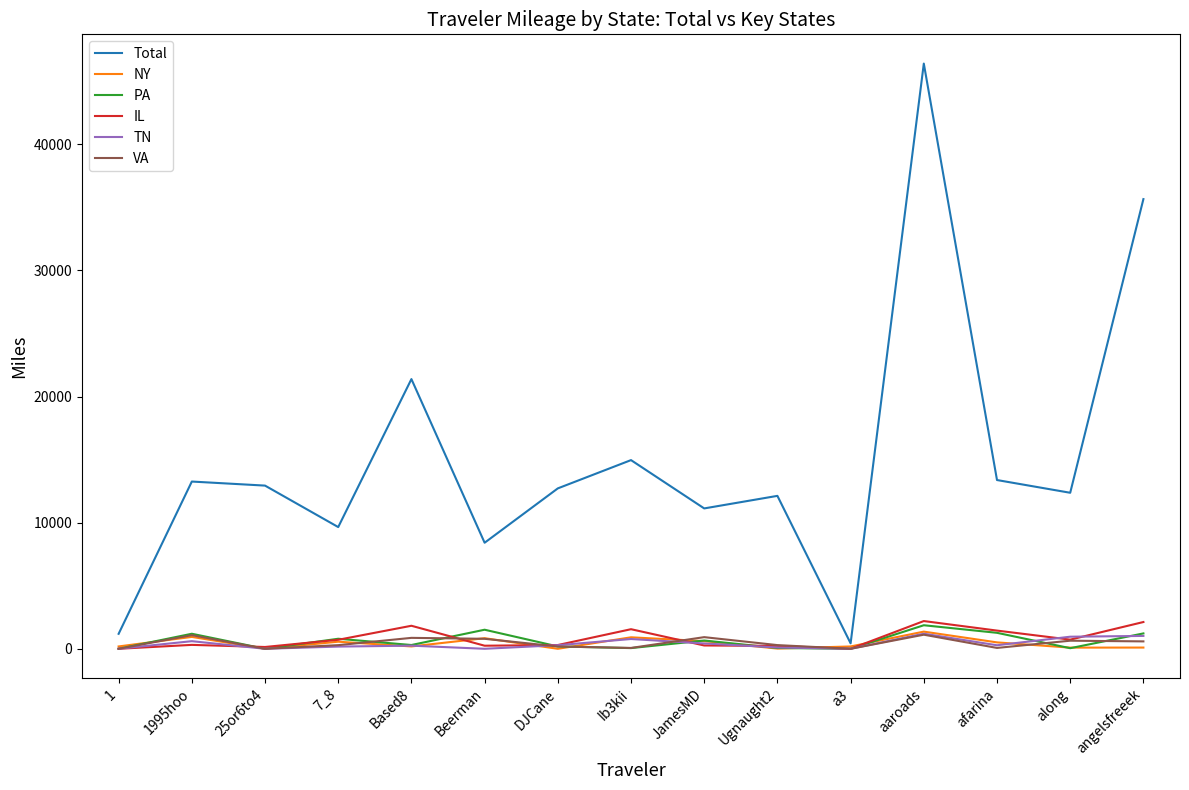

Is it true that Total equals 13382.1 at afarina?

True